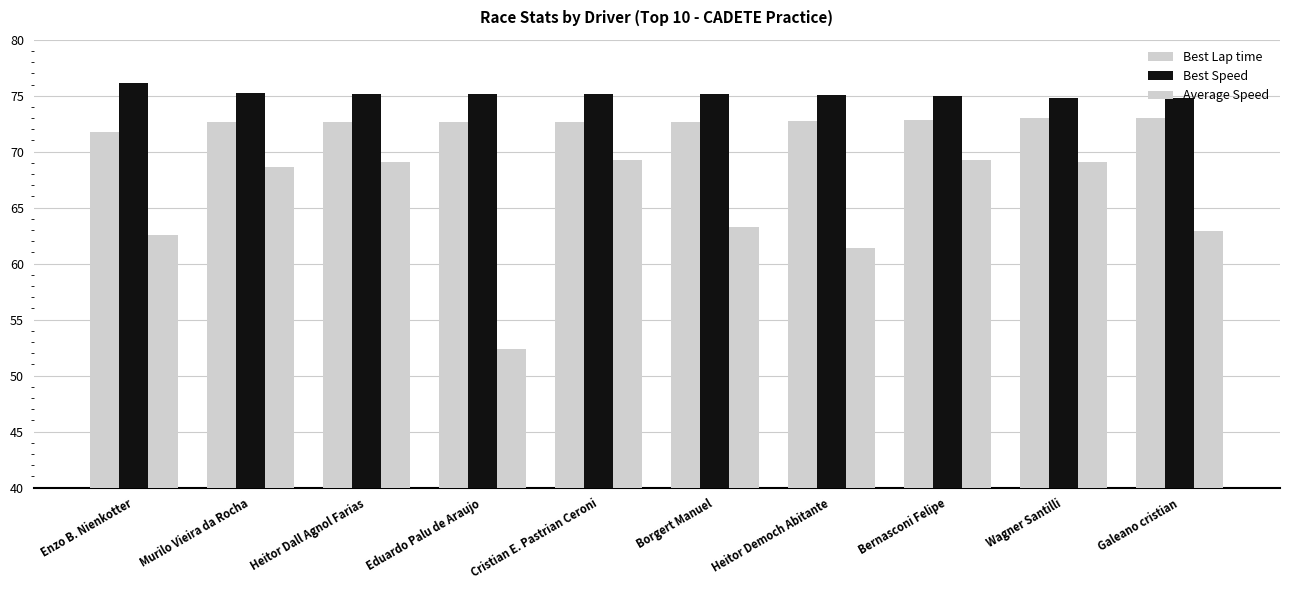

Are the bars horizontal?

No